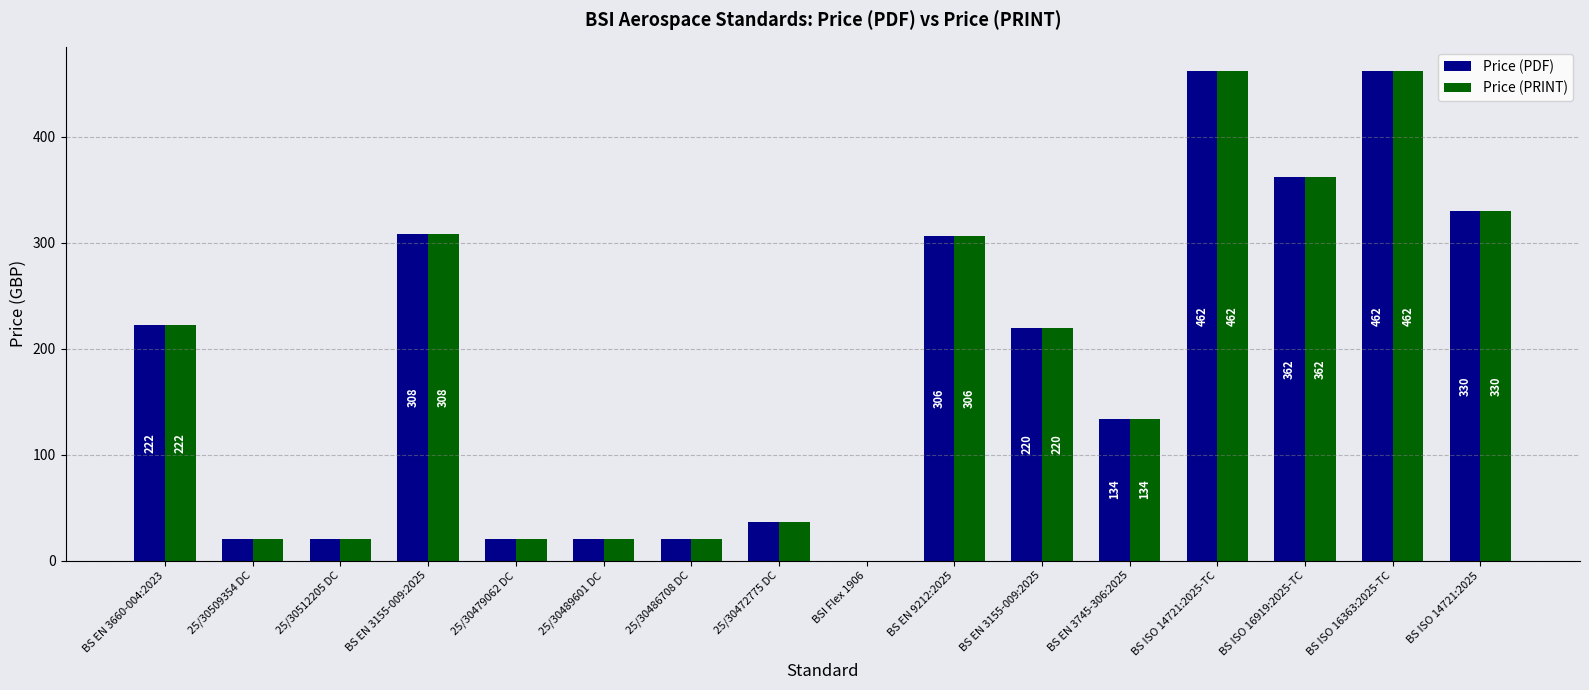

Are the bars grouped side by side (vs. stacked)?

Yes